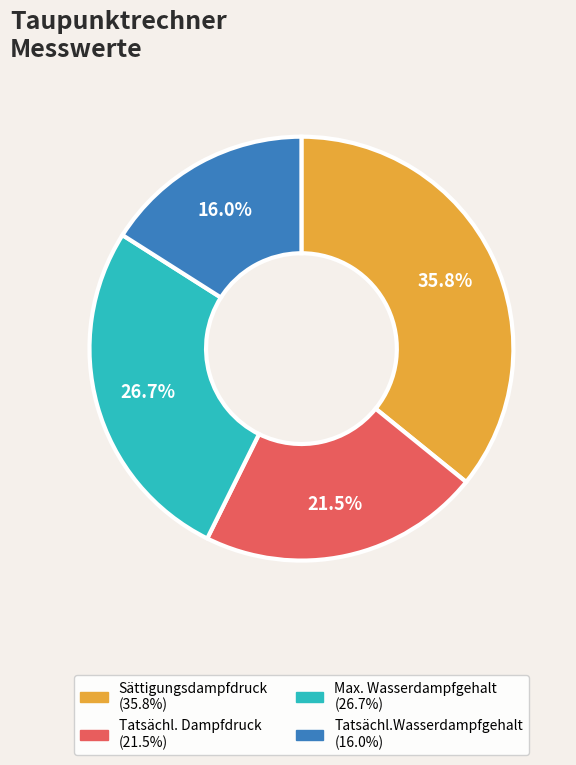

To the nearest percent, what portion does Sättigungsdampfdruck represent?

36%